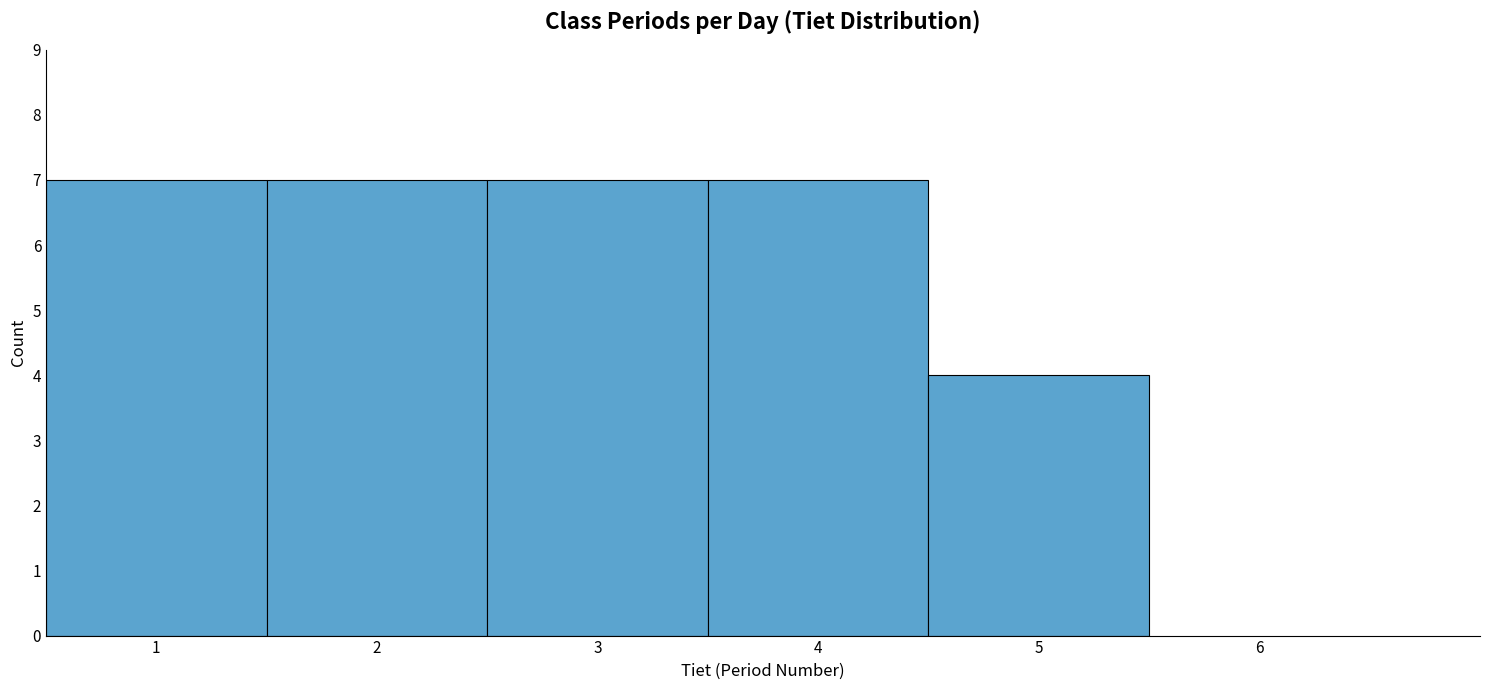

How tall is the bar that spans 1.5 to 2.5 on the x-axis? The values are not printed on the chart, so give them approximately, as read against the axis.

7